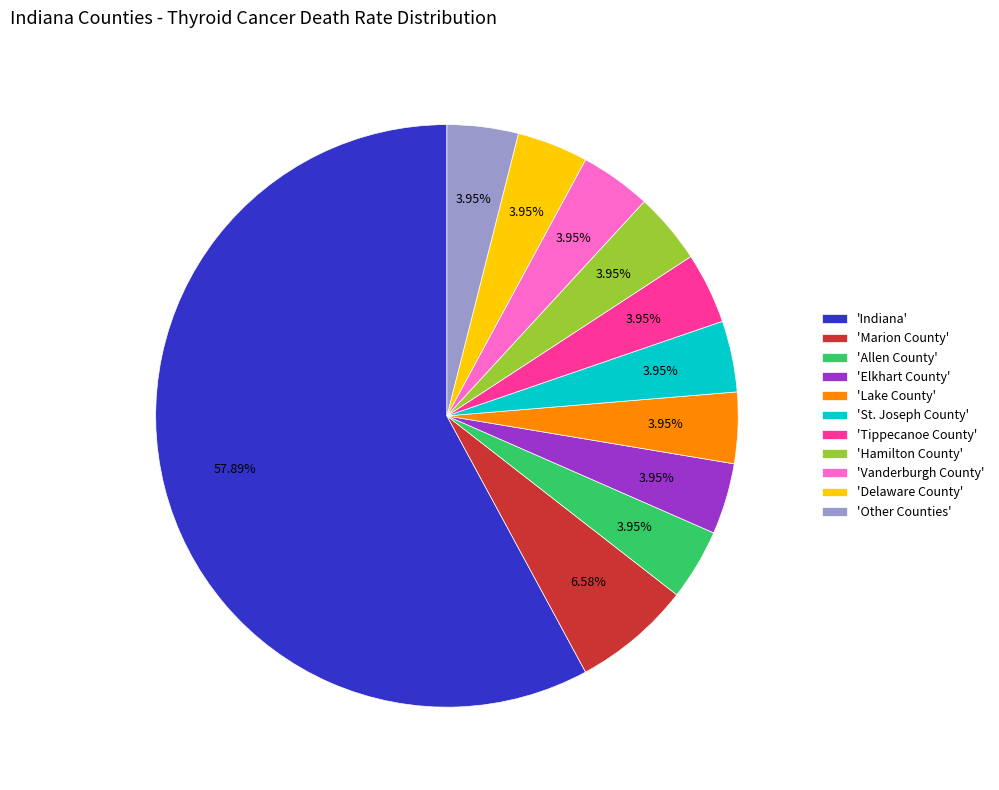

How many segments does this pie chart have?

11